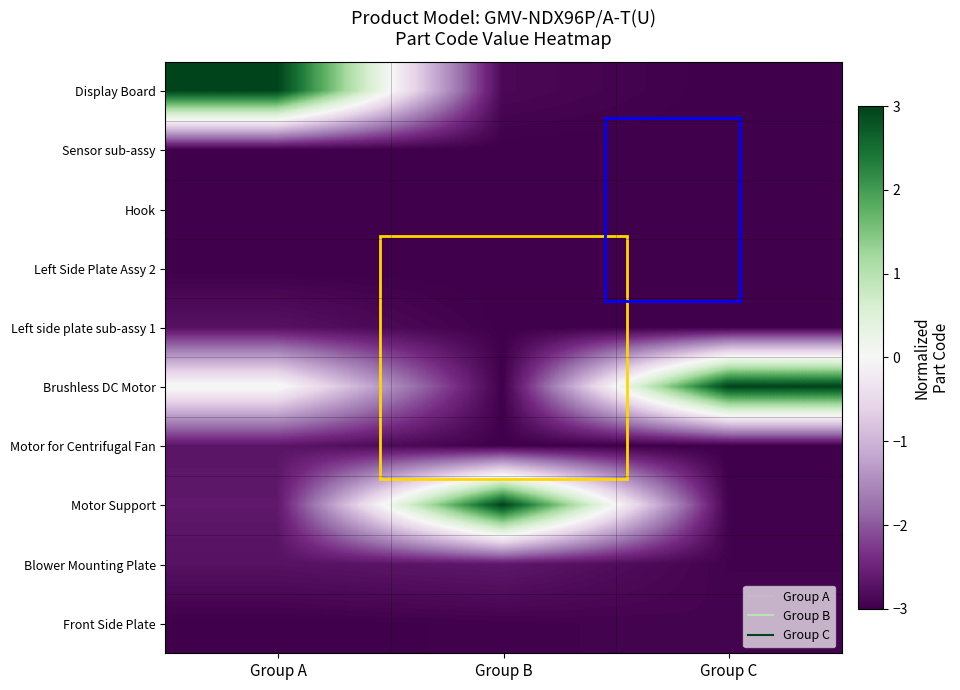

Between Group B and Group C, which is larger?

Group B